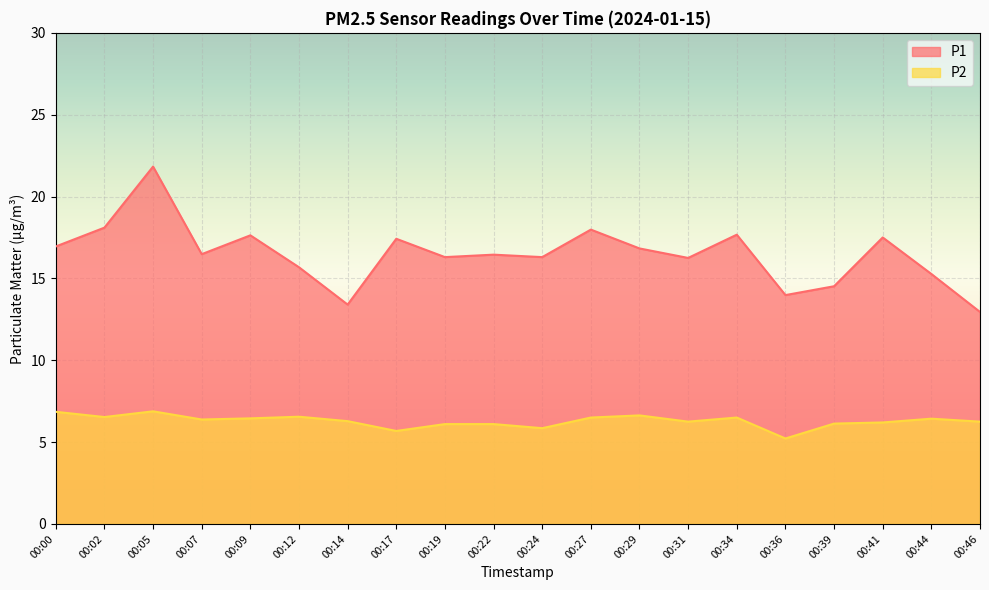

How many data points in P2 are above 6?

17